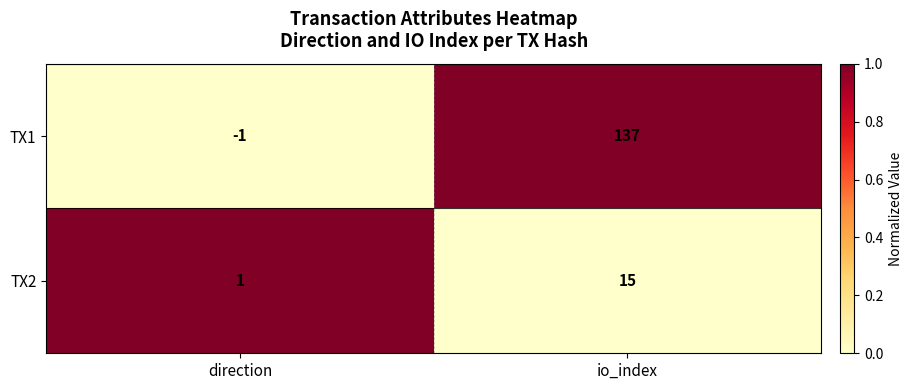

Is it true that TX2 equals 7 at io_index?

False